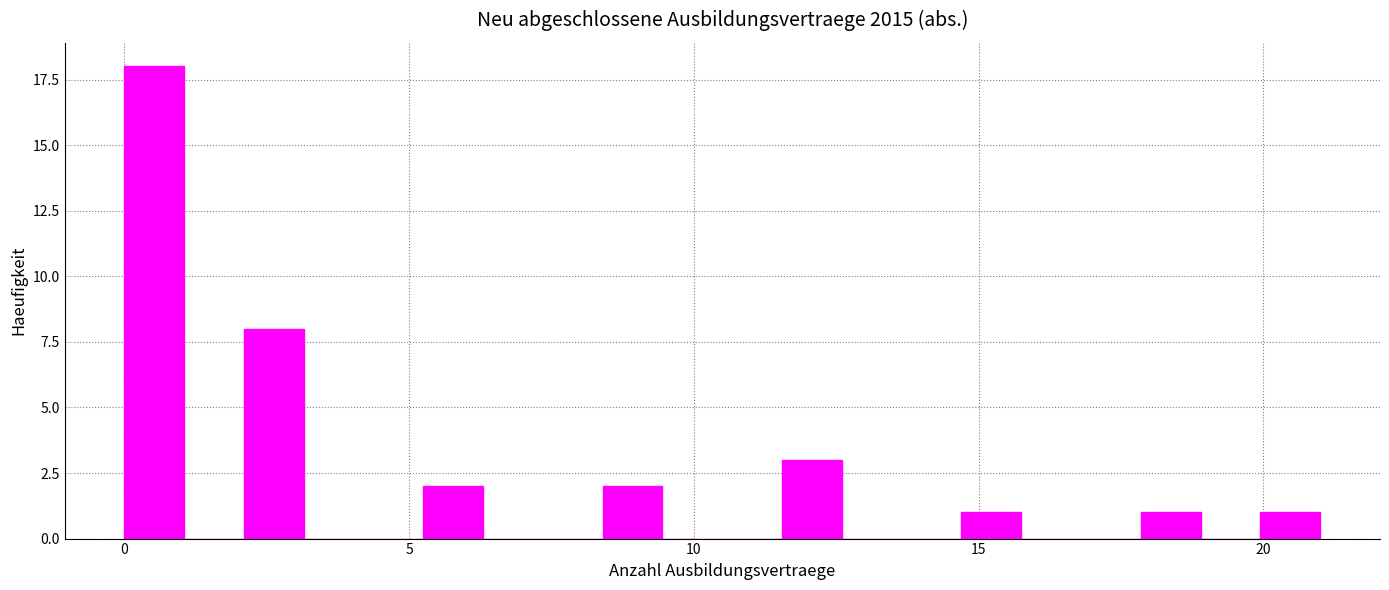

Read against the x-axis, roughly where is the centre of the tallest bar?

0.5